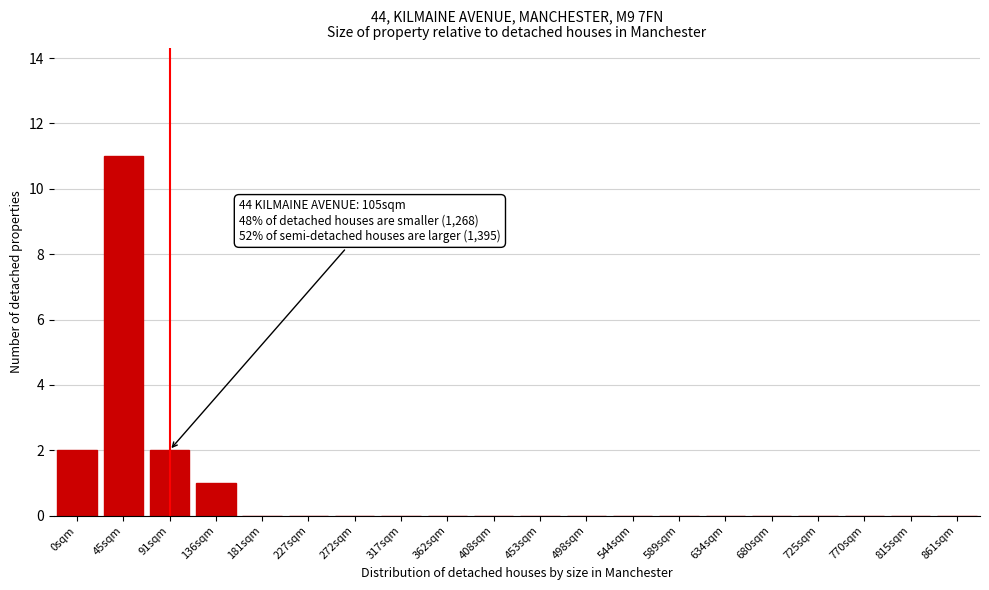

Reading left to right, list all the values displayed in this chart.

0sqm=2	45sqm=11	91sqm=2	136sqm=1	181sqm=0	227sqm=0	272sqm=0	317sqm=0	362sqm=0	408sqm=0	453sqm=0	498sqm=0	544sqm=0	589sqm=0	634sqm=0	680sqm=0	725sqm=0	770sqm=0	815sqm=0	861sqm=0